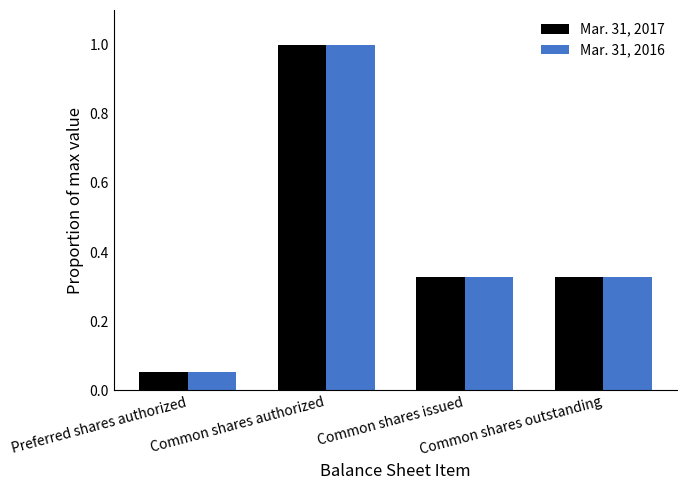

Which category has the lowest value in the Mar. 31, 2017 series?

Preferred shares authorized